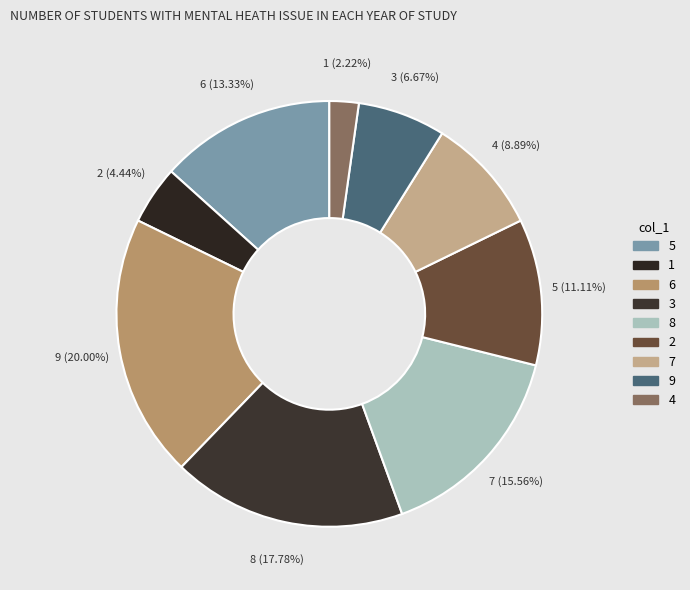

How many segments does this pie chart have?

9